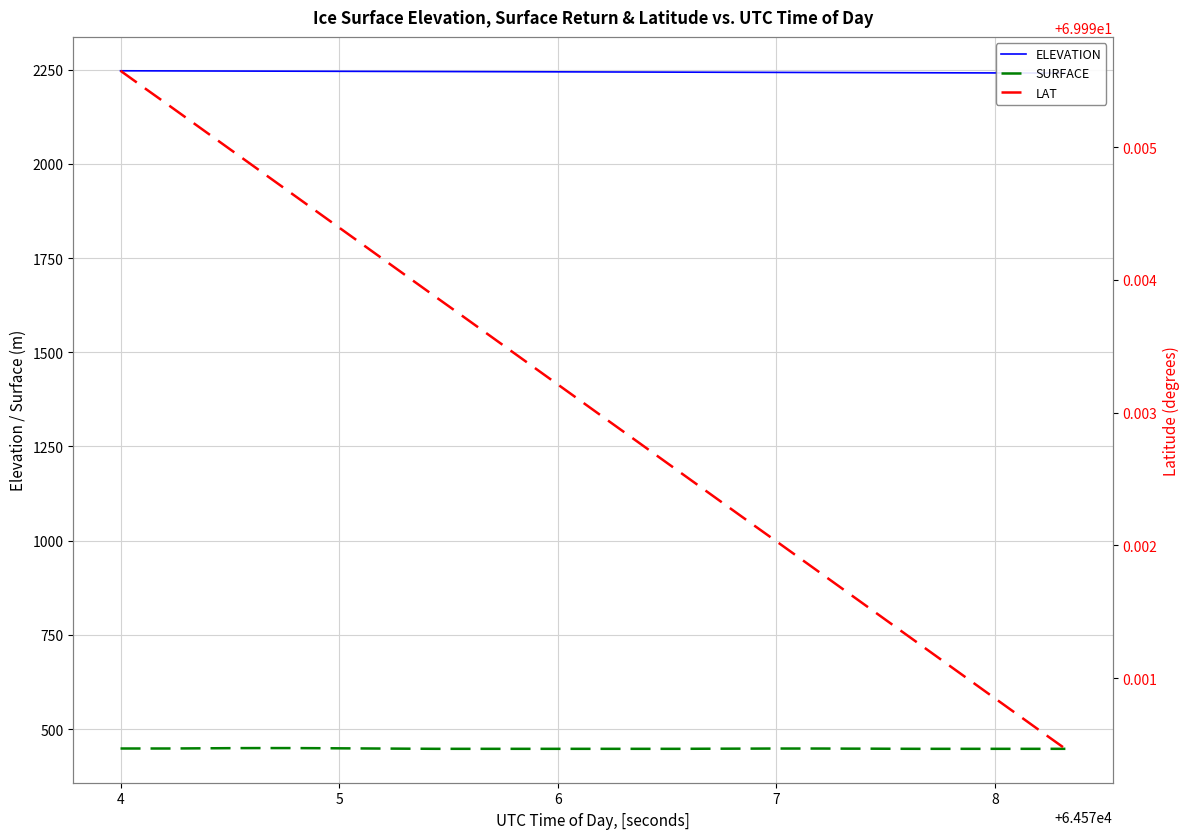

What is the lowest value of the SURFACE series?

447.7